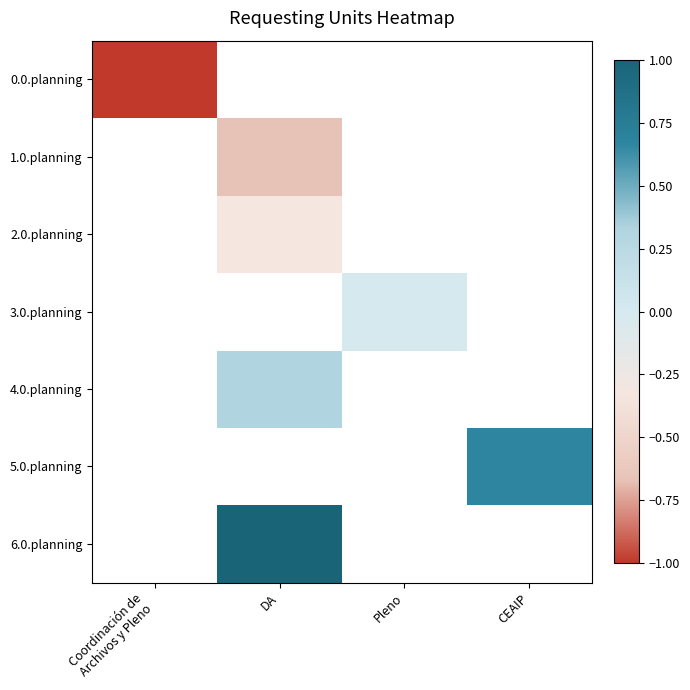

At how many categories does at least one series exceed 0?

2